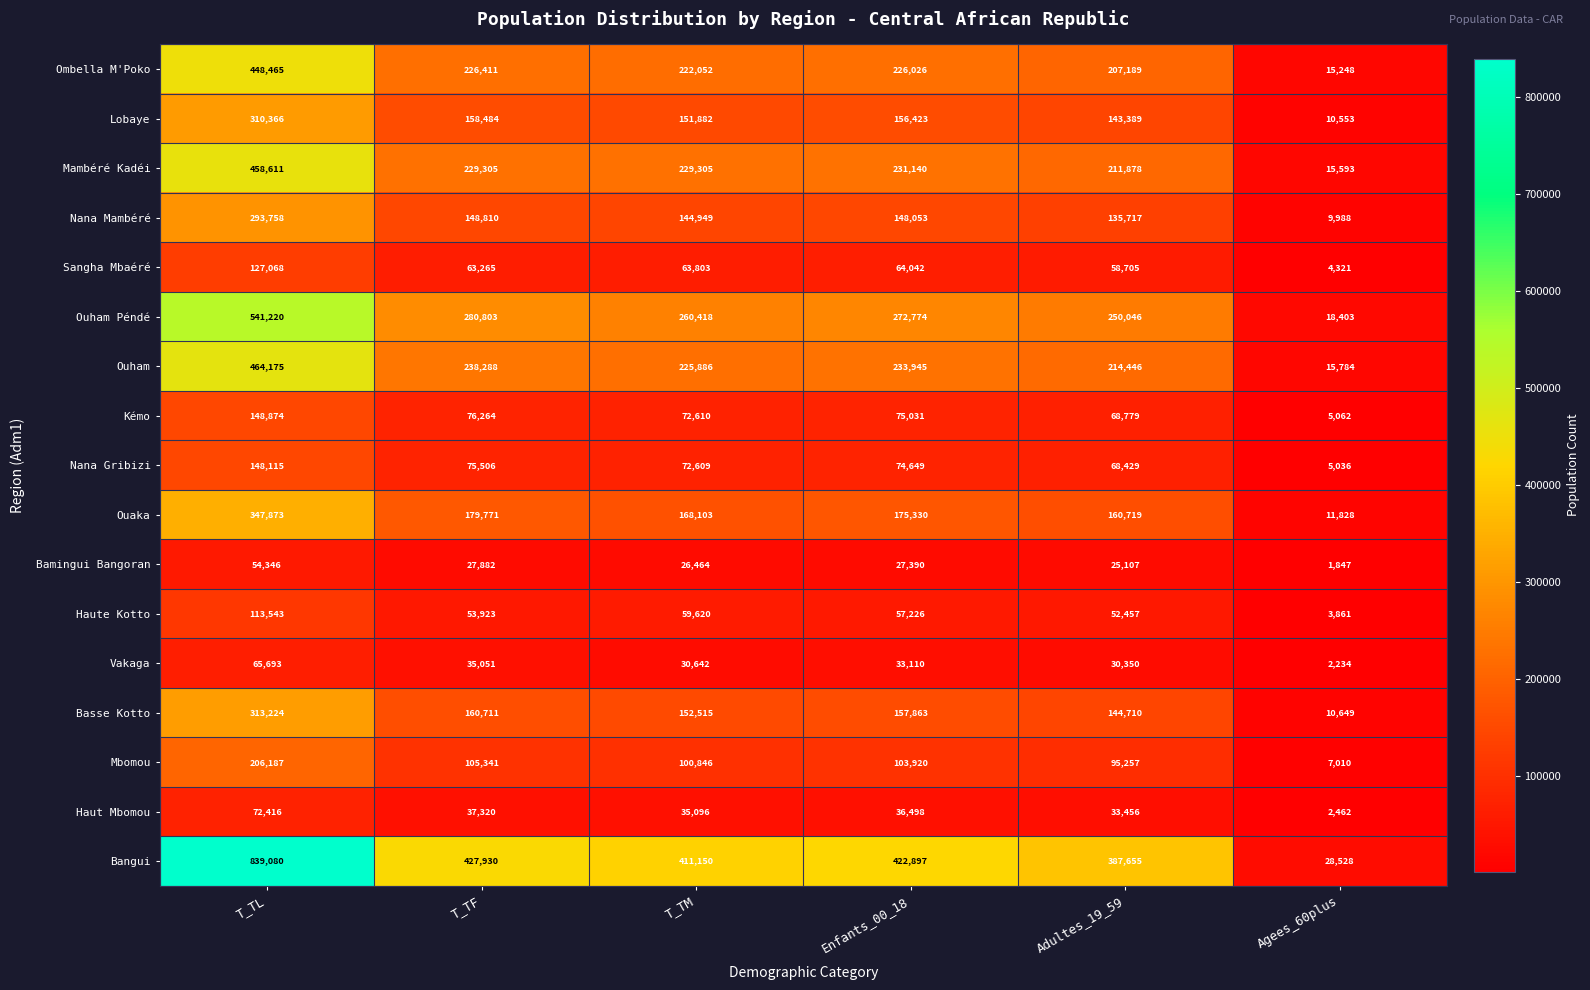

Which series has the largest range (max minus min)?

Bangui